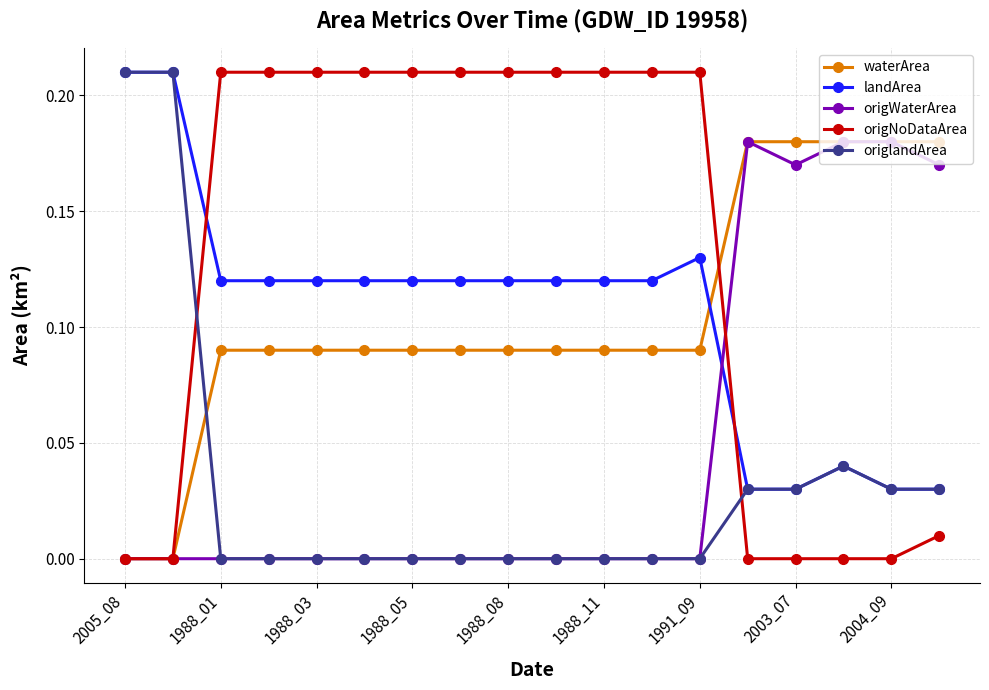

After their last crossing, which series has the higher values: origlandArea or waterArea?

waterArea